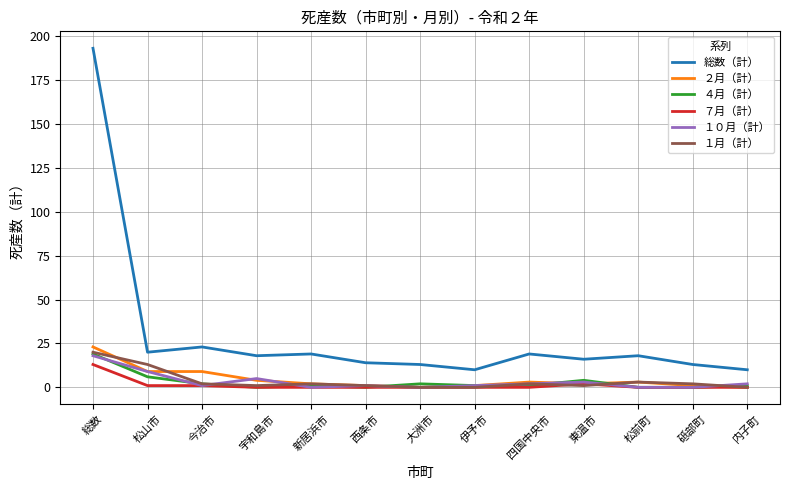

What is the average value of the ４月（計） series?

3